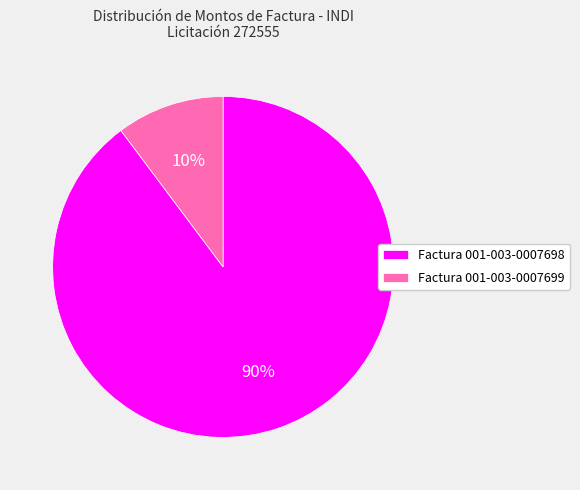

Which category has the biggest portion of the pie?

Factura 001-003-0007698